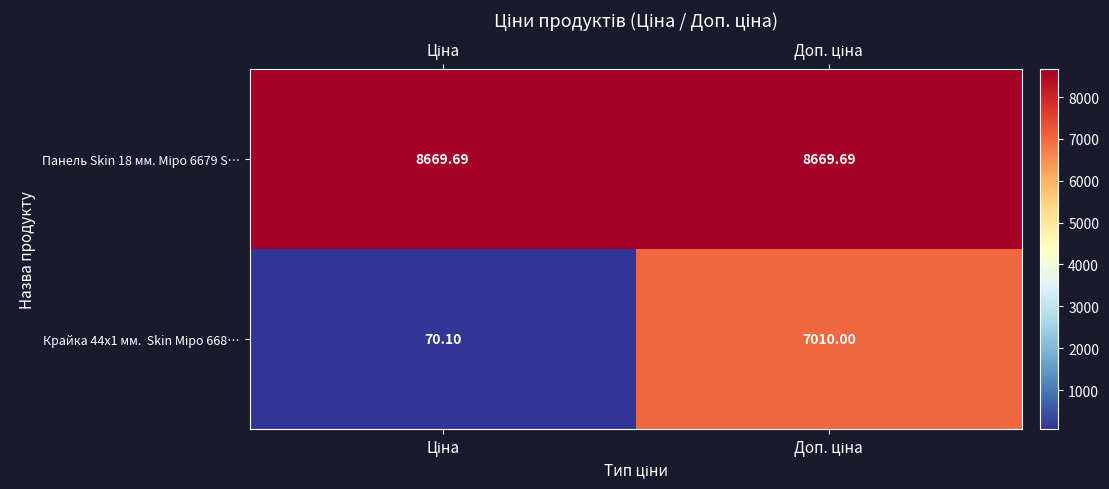

Which series has the largest total across all categories?

row_0